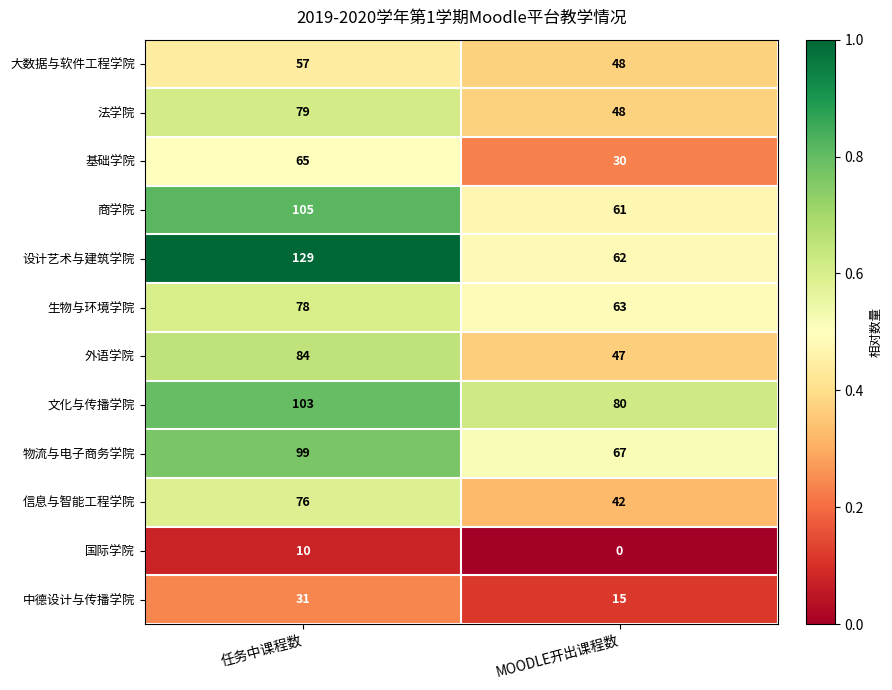

True or false: 基础学院 has a value of 65 at 任务中课程数.

True